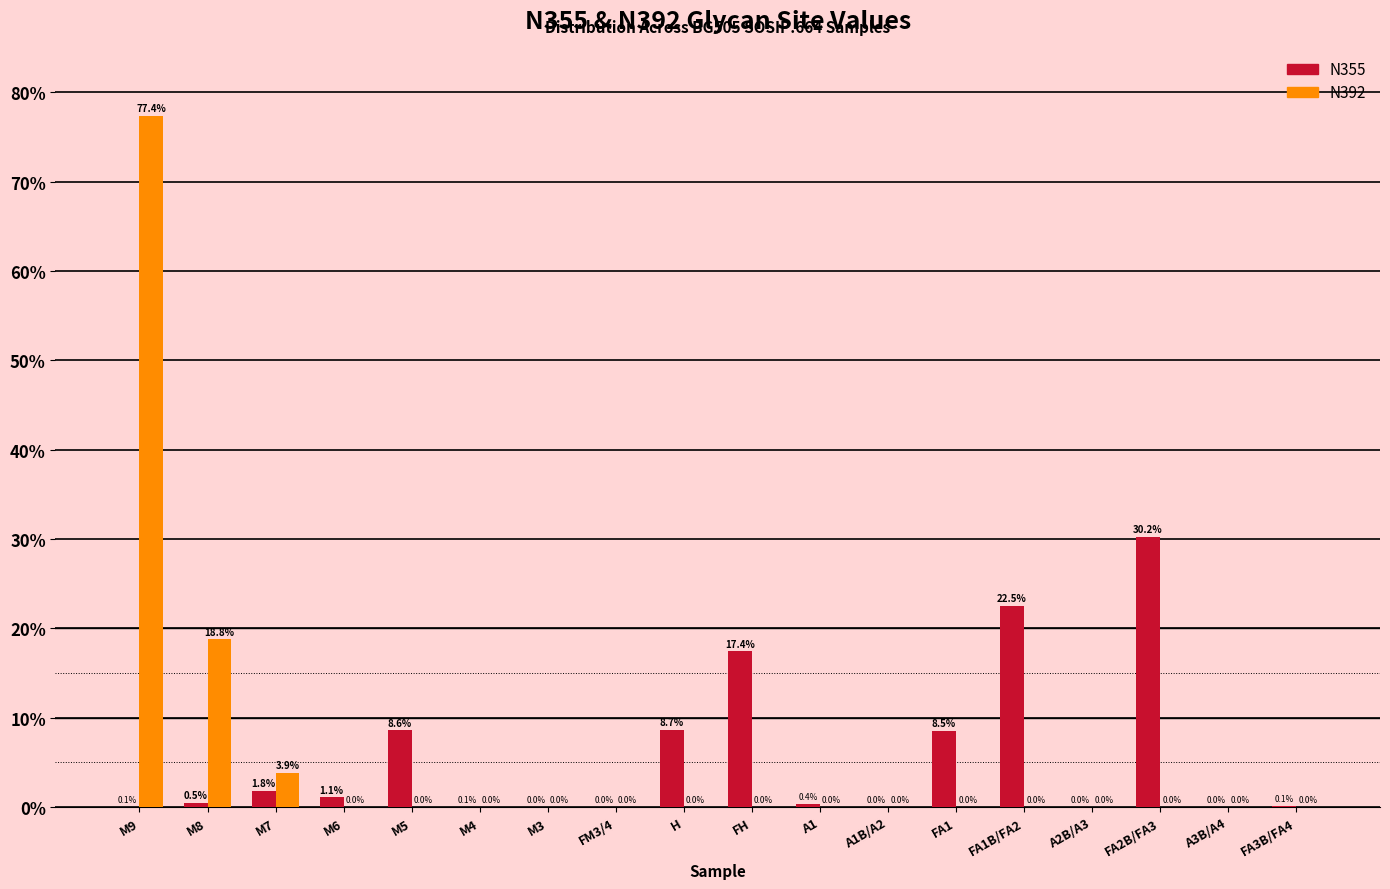

The value of N392 at M5 is -28.2. True or false?

False